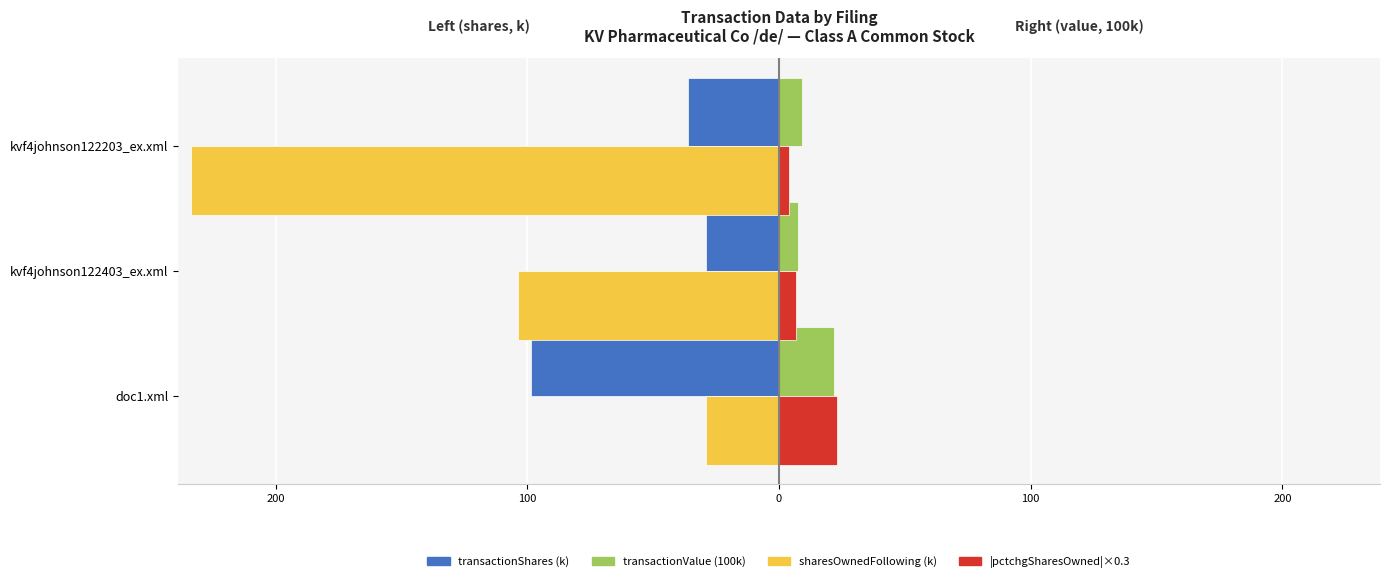

What are all the series names shown in the legend?

transactionShares (k), transactionValue (100k), sharesOwnedFollowing (k), |pctchgSharesOwned|×0.3